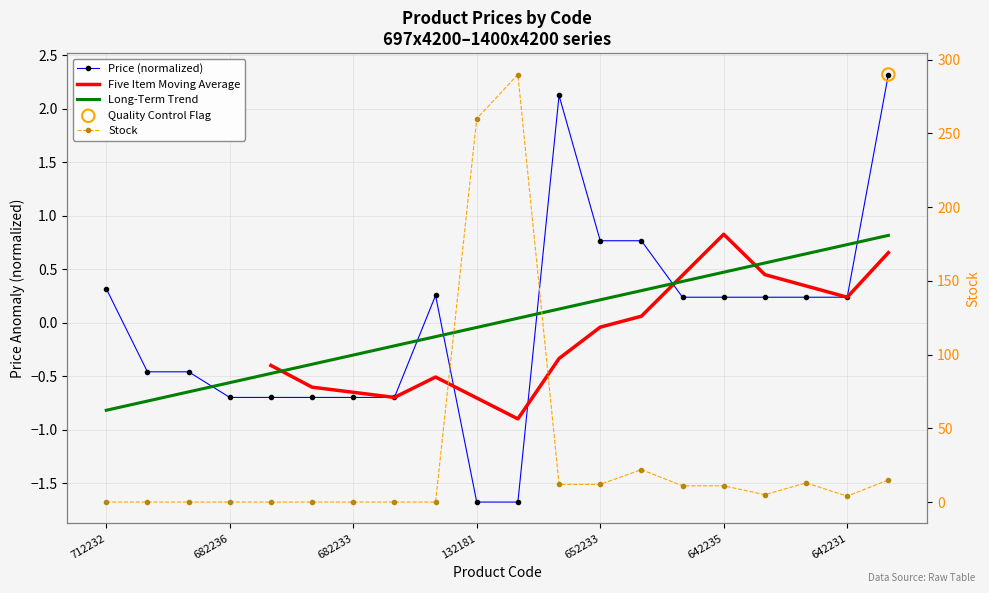

Which series contains the highest Y value?

Stock